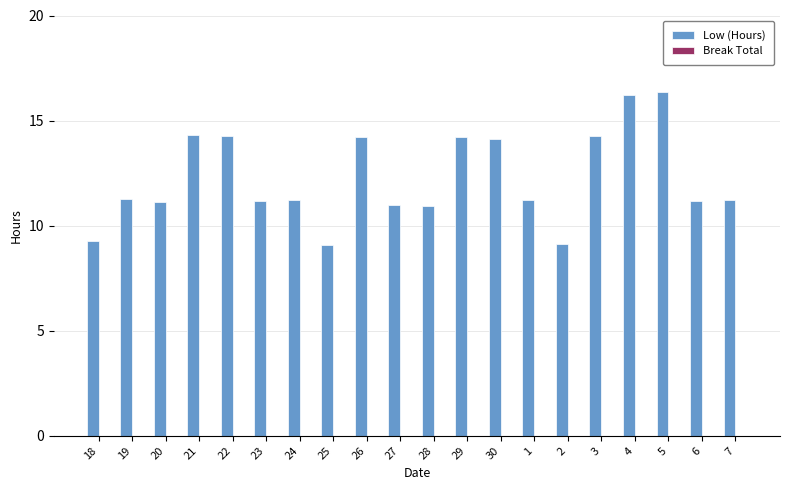

What is the ratio of the value at 21 to the value at 3?

1.0